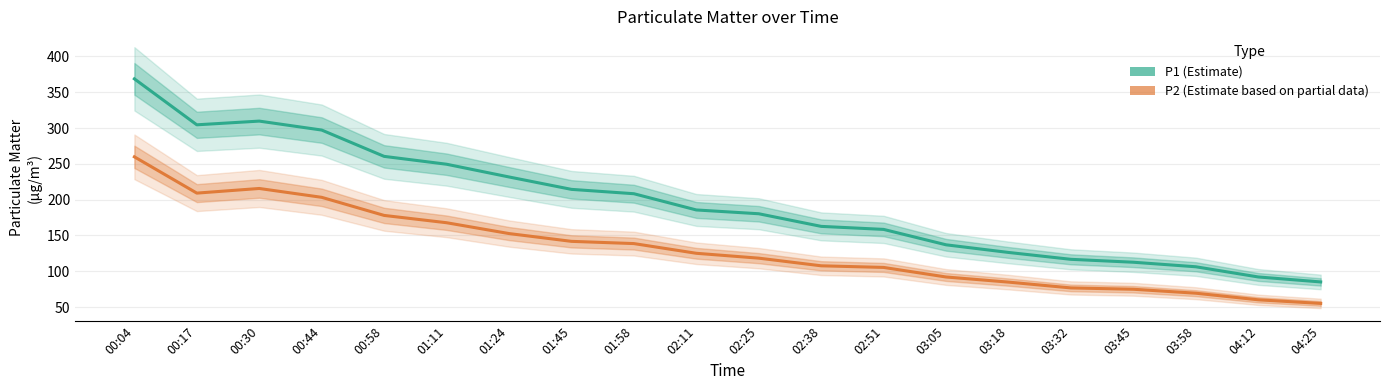

Reading left to right, transcribe all the data shown in this chart.

P1 (Estimate): 00:04=368.7	00:17=304.5	00:30=309.7	00:44=297.2	00:58=260.4	01:11=249.5	01:24=231.7	01:45=214.4	01:58=208.3	02:11=185.6	02:25=180.3	02:38=162.7	02:51=158.5	03:05=137.0	03:18=126.3	03:32=116.7	03:45=112.6	03:58=106.3	04:12=92.1	04:25=85.1
P2 (Estimate based on partial data): 00:04=259.8	00:17=209.2	00:30=215.6	00:44=203.3	00:58=178.0	01:11=167.8	01:24=152.7	01:45=141.8	01:58=138.7	02:11=125.1	02:25=118.3	02:38=107.7	02:51=105.4	03:05=92.0	03:18=84.9	03:32=76.8	03:45=74.9	03:58=69.4	04:12=60.2	04:25=55.1